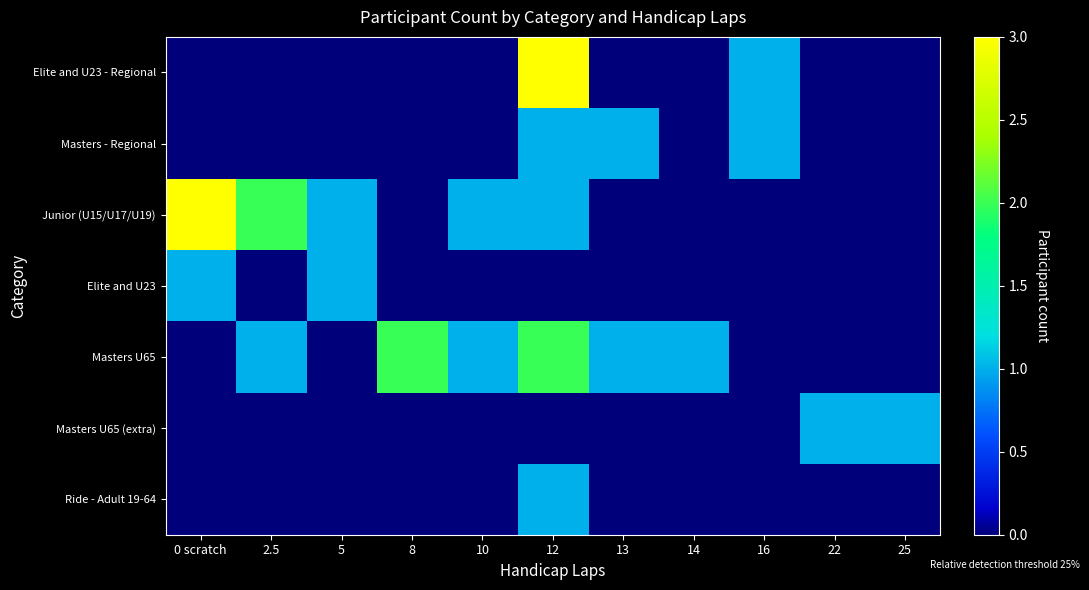

What is the total value across all series at 10?

2